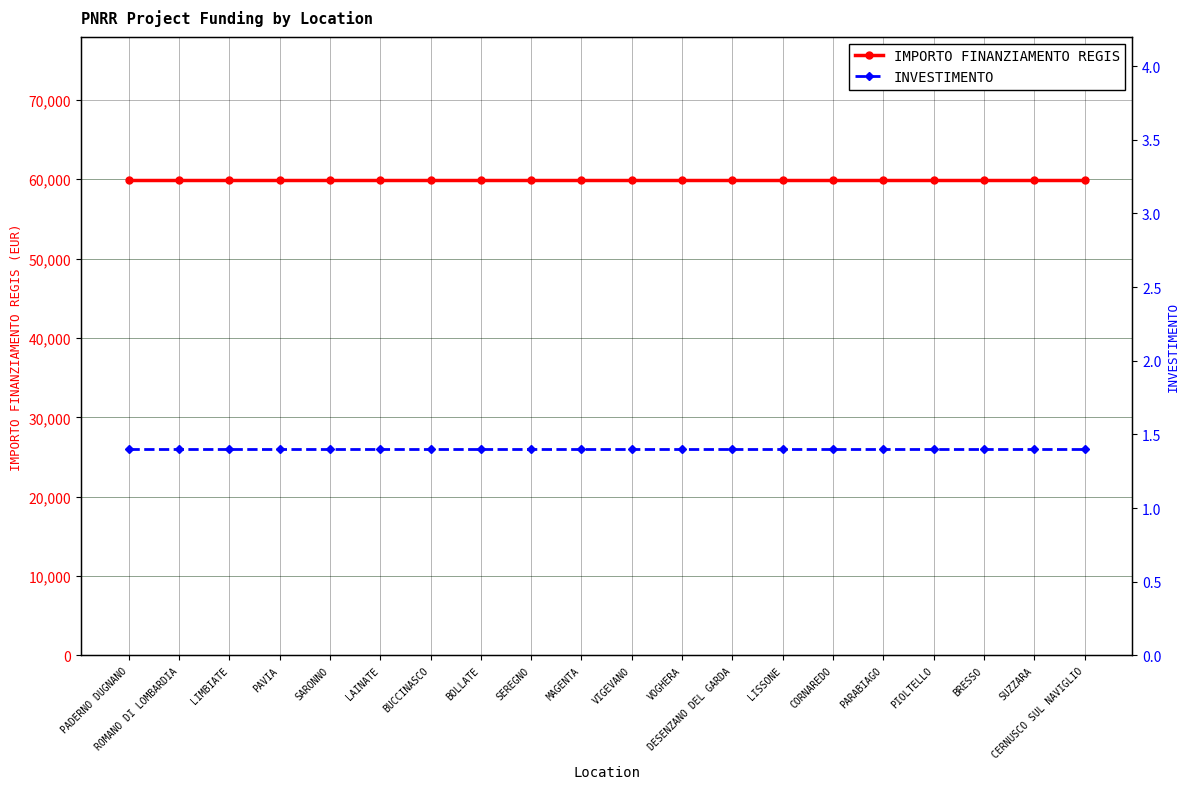

The value of IMPORTO FINANZIAMENTO REGIS at PAVIA is 59966.0. True or false?

True